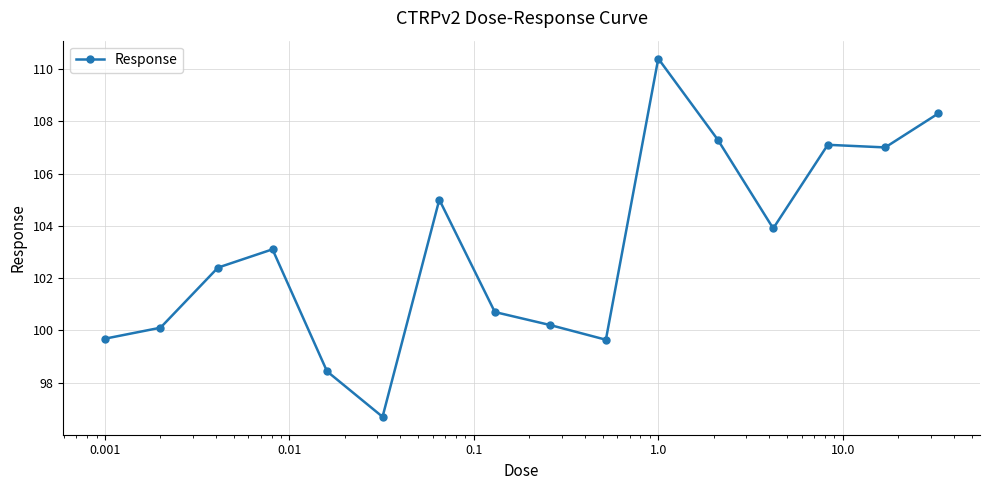

What is the value of the 12th point from the left?

107.3